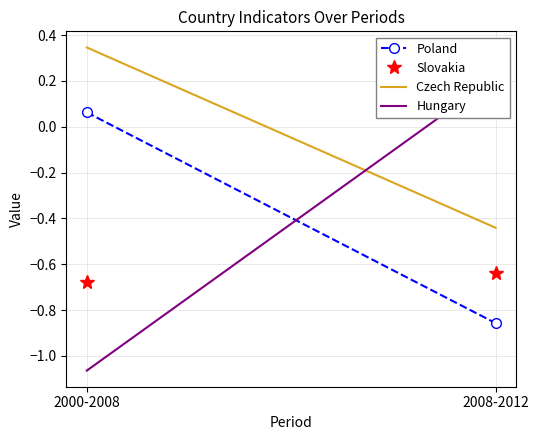

How many lines are shown in the chart?

4